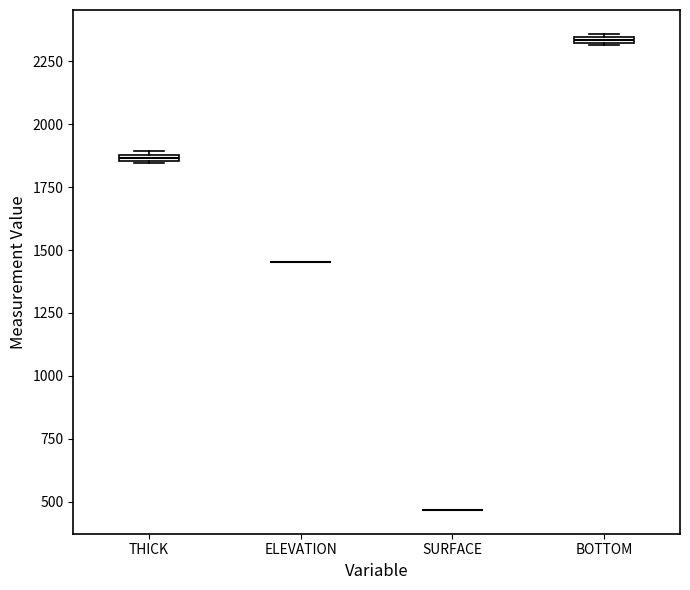

Where is the lower edge of the box for BOTTOM on the y-axis? The values are not printed on the chart, so give them approximately, as read against the axis.

2300